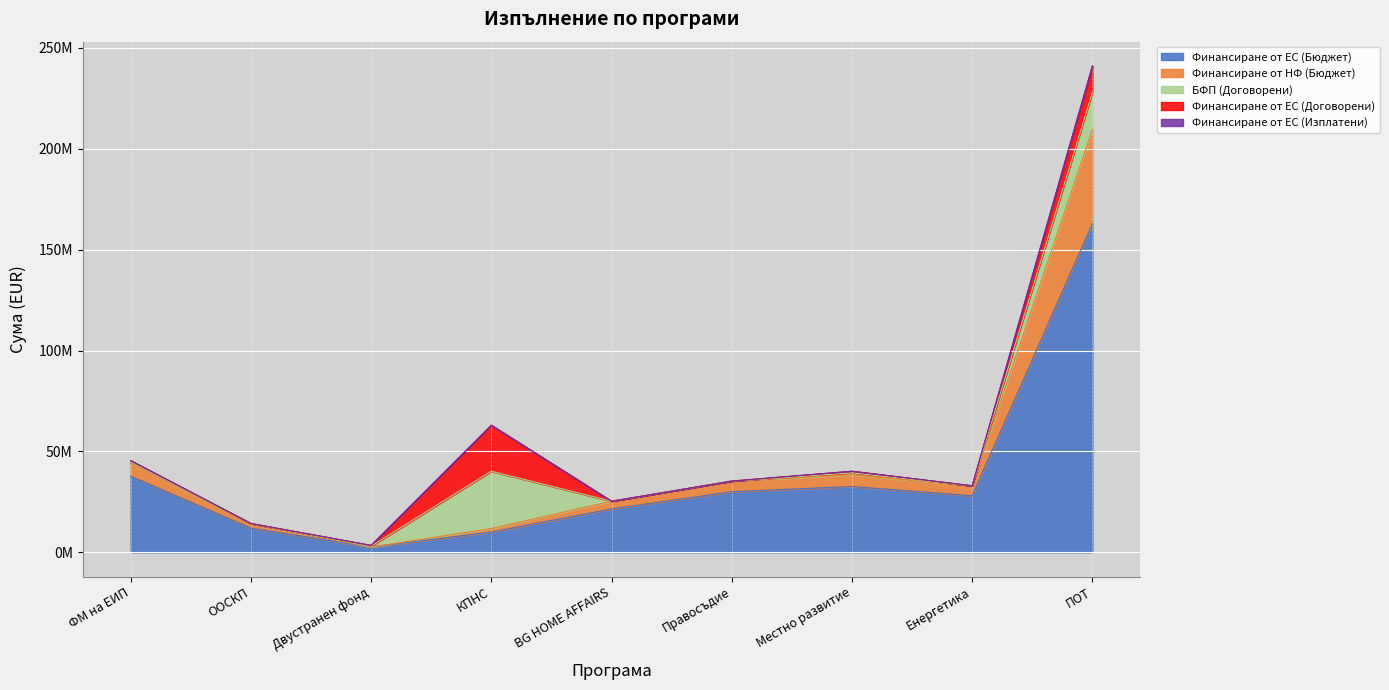

Which series has the largest total across all categories?

Финансиране от ЕС (Бюджет)